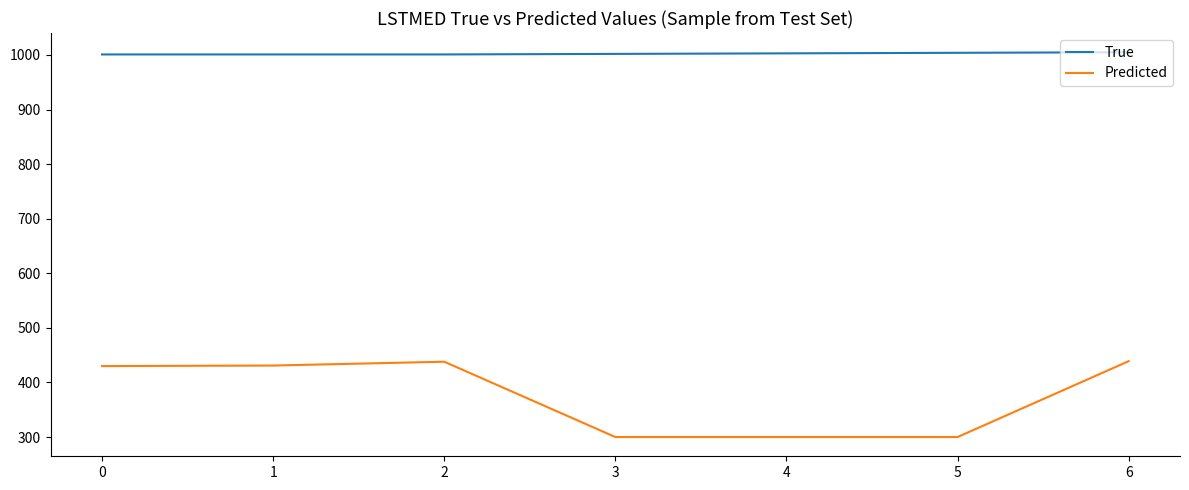

What is the difference between the maximum and minimum values in the Predicted series?

139